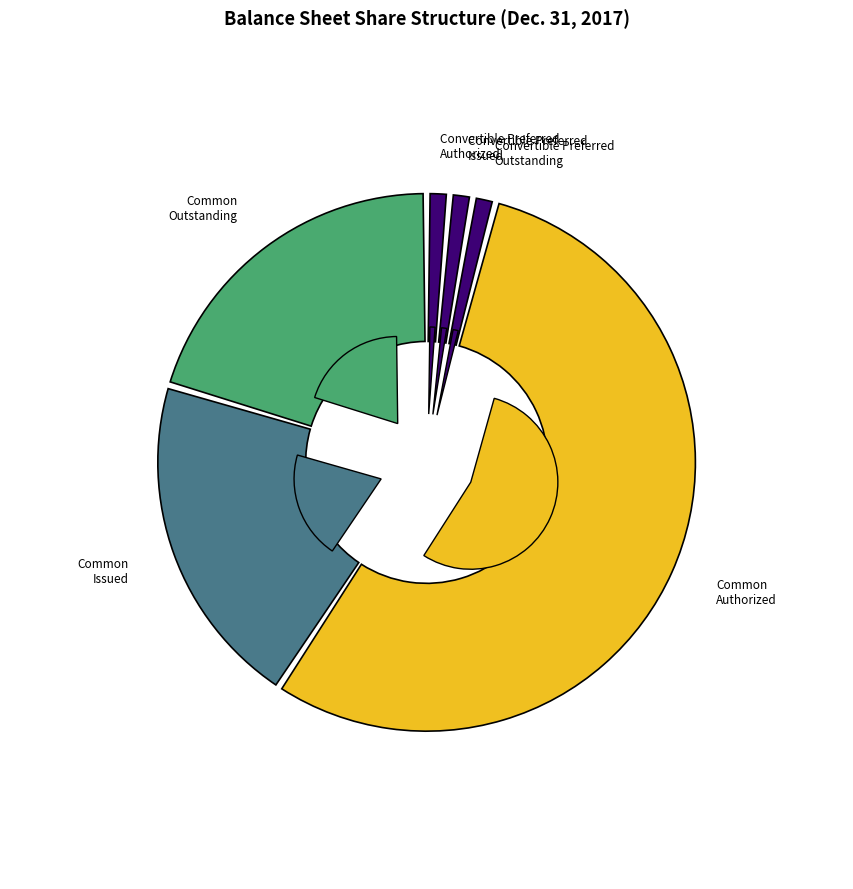

Rank the categories by value from lowest to highest.

Convertible Preferred Stock Issued, Convertible Preferred Stock Outstanding, Convertible Preferred Stock Authorized, Common Stock Issued, Common Stock Outstanding, Common Stock Authorized